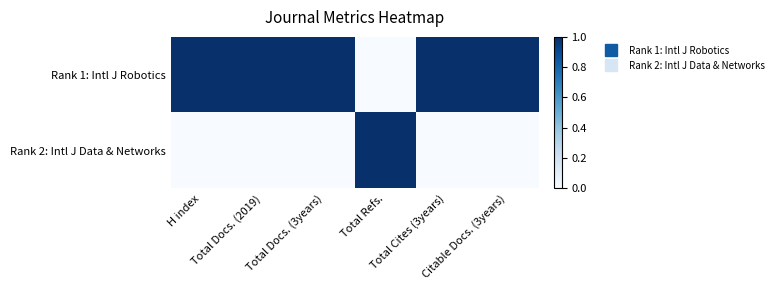

Rank the series at Total Docs. (2019) from lowest to highest value.

Rank 2: Intl J Data & Networks, Rank 1: Intl J Robotics